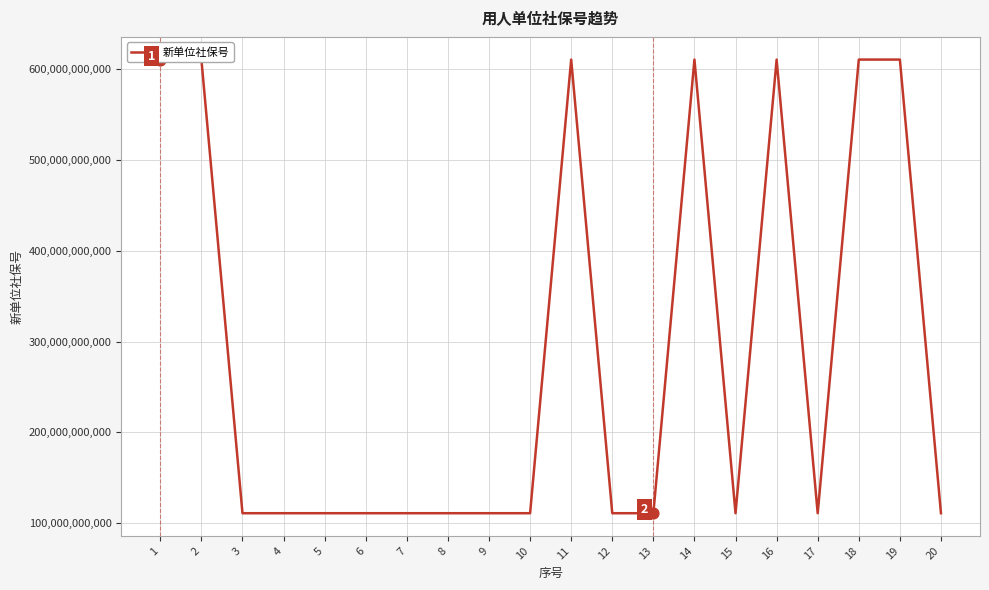

Which has a higher value, 16 or 3?

16